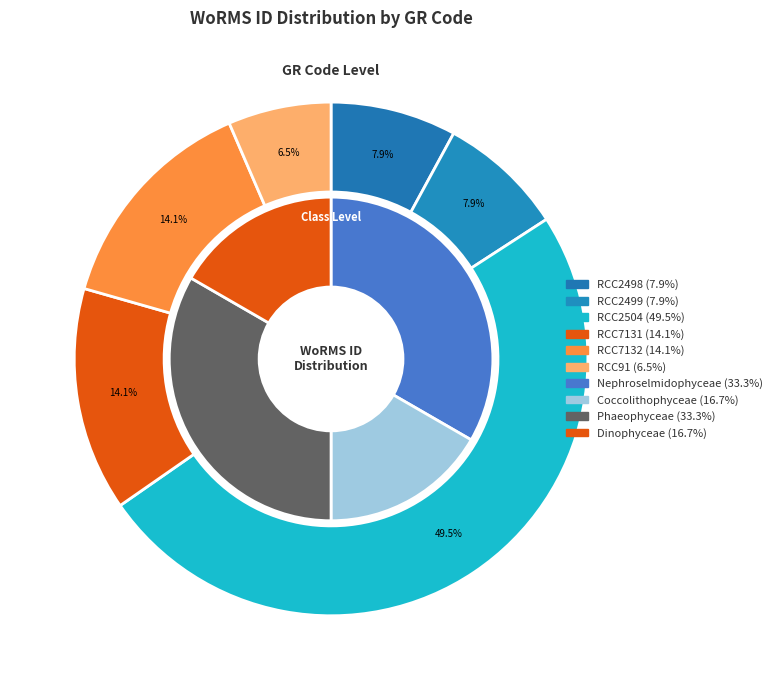

What is the total percentage of RCC2498 and RCC2504?

57.4%